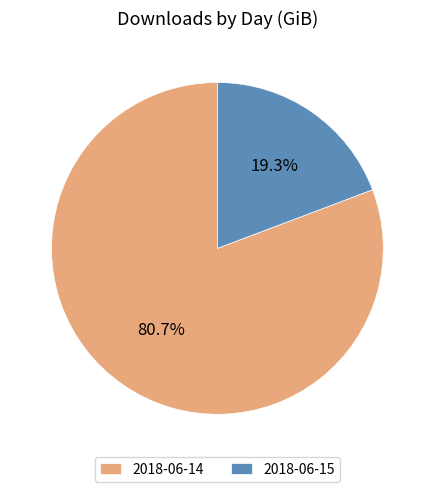

Combined, do 2018-06-15 and 2018-06-14 account for over 50%?

Yes